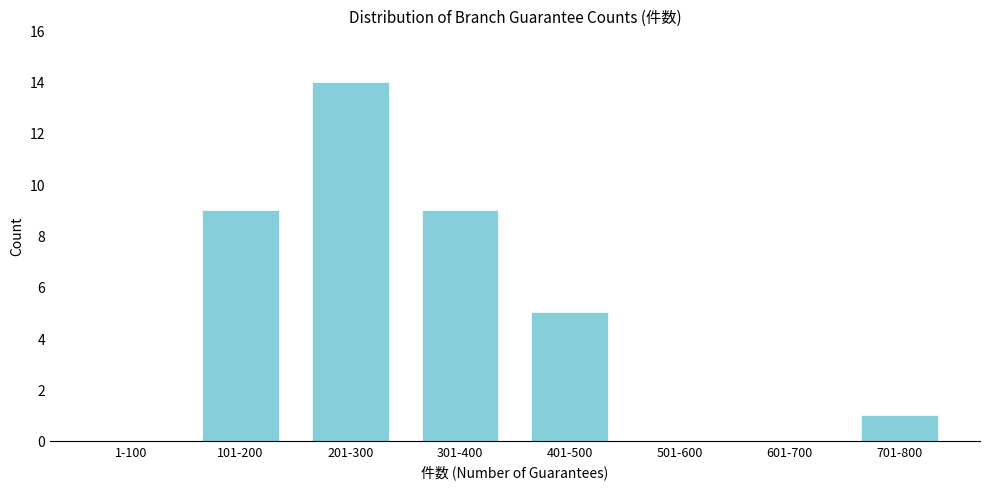

Reading right to left, extract all data points from this chart.

701-800=1	601-700=0	501-600=0	401-500=5	301-400=9	201-300=14	101-200=9	1-100=0